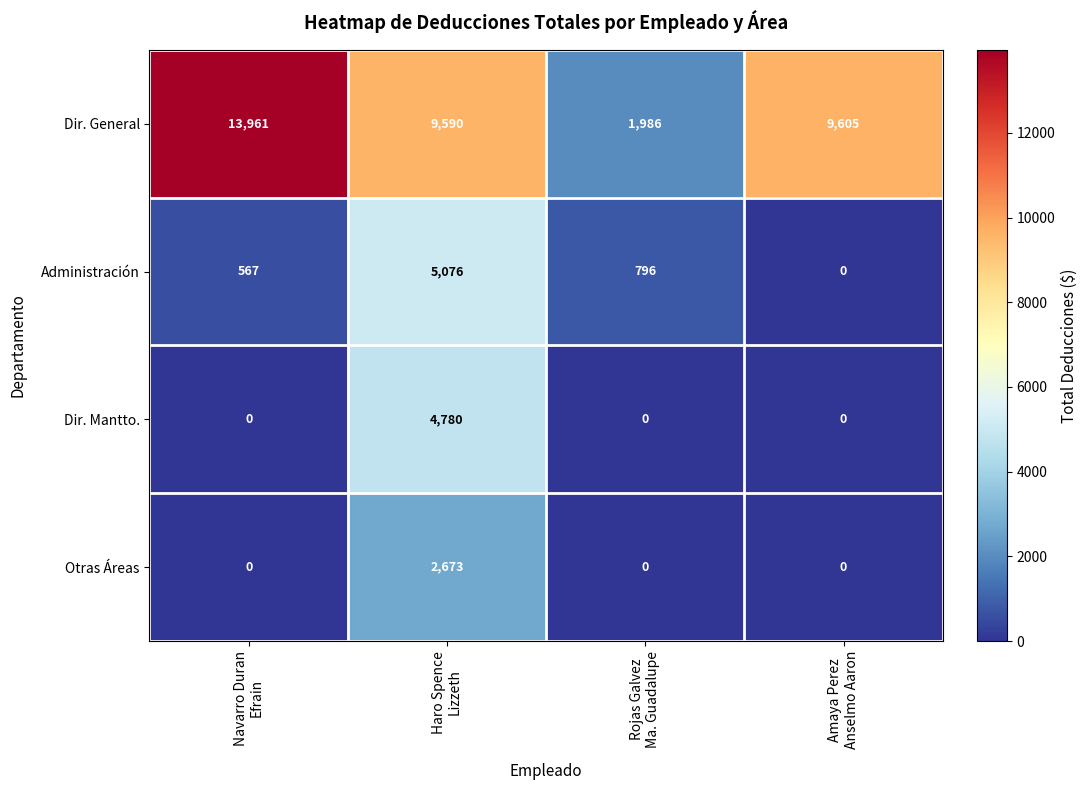

List the series in order of their peak value, highest first.

Dir. General, Administración, Dir. Mantto., Otras Áreas